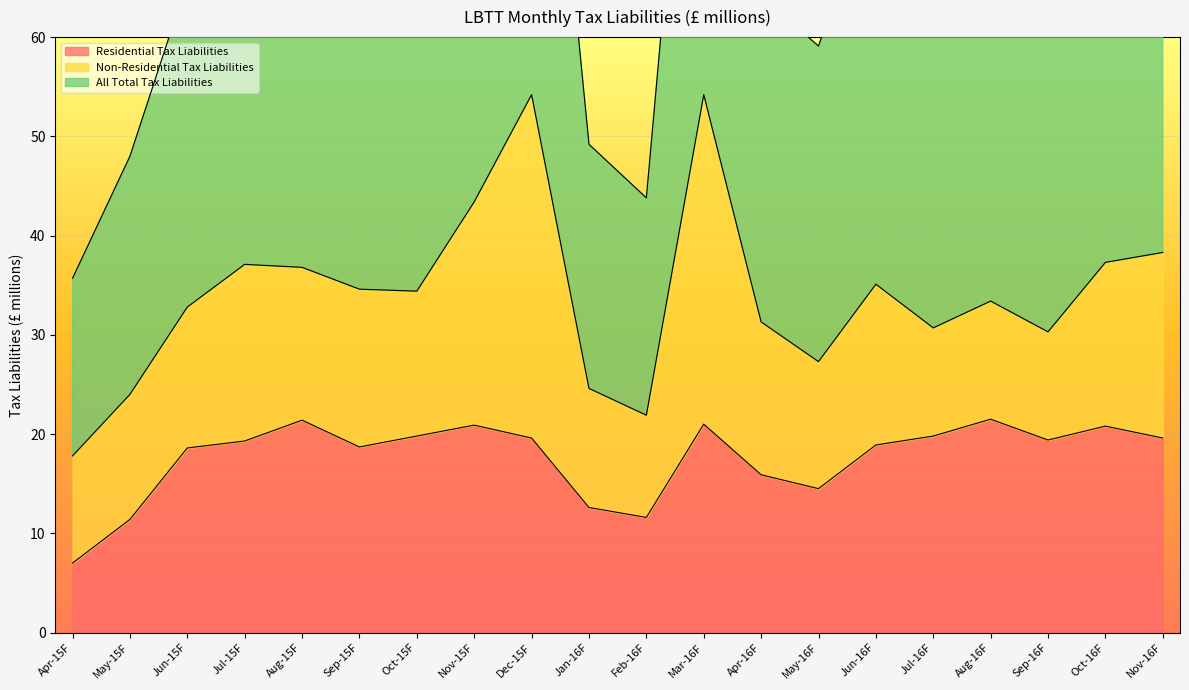

How many interior local peaks does the All Total Tax Liabilities series have?

5